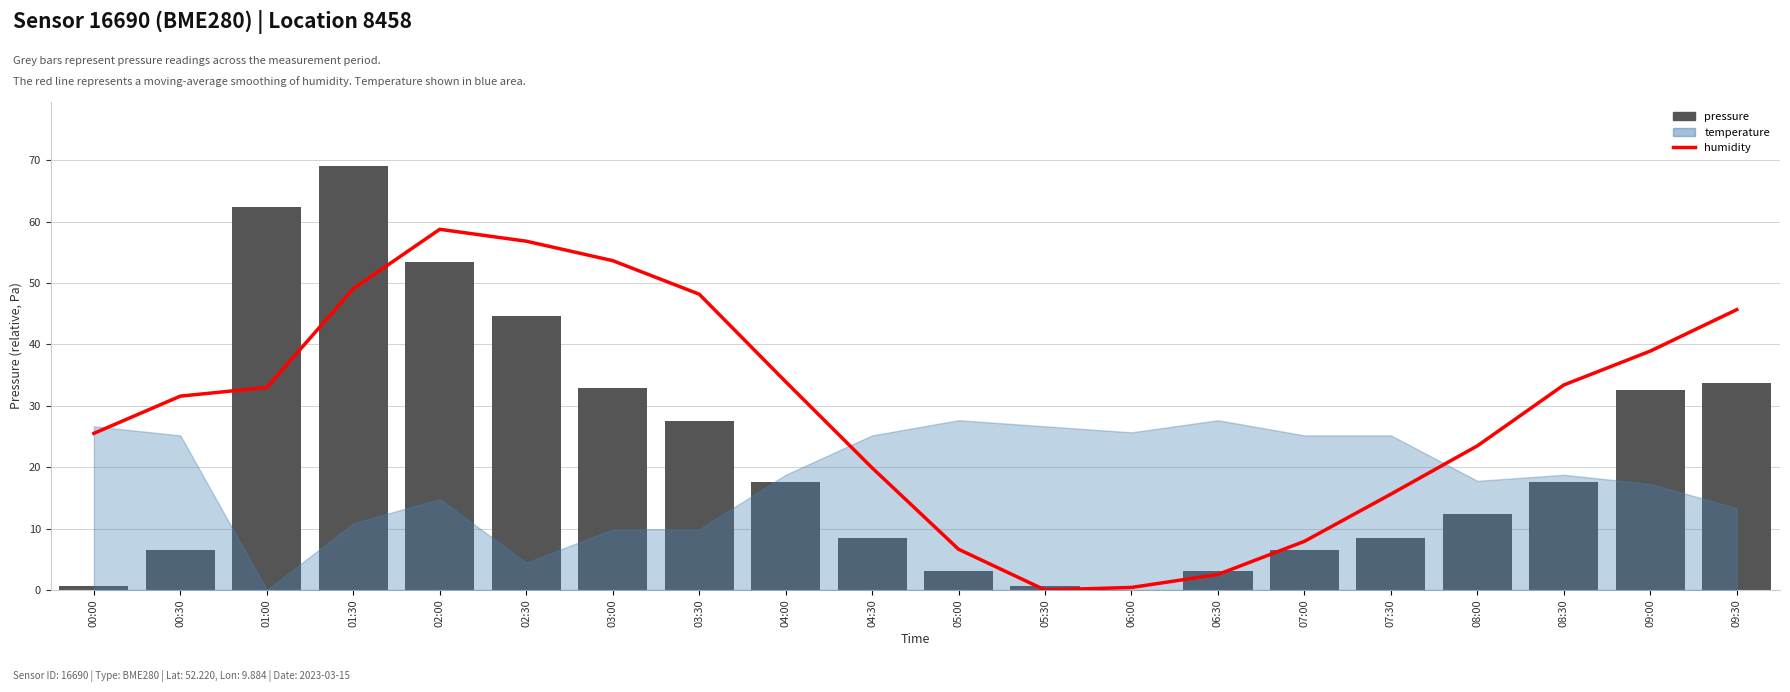

Reading left to right, extract all data points from this chart.

humidity: 25.5	31.6	33.0	49.1	58.8	56.8	53.6	48.2	33.9	19.9	6.6	0.0	0.4	2.5	7.9	15.6	23.5	33.4	38.9	45.7
pressure: 0.6	6.6	62.3	69.1	53.5	44.6	33.0	27.5	17.6	8.4	3.1	0.6	0.0	3.1	6.6	8.4	12.4	17.6	32.6	33.7